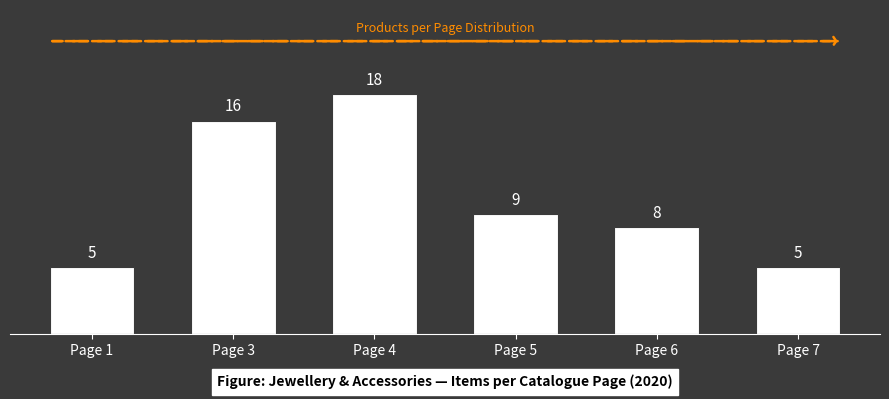

The chart shows a value of 5 at Page 7. True or false?

True